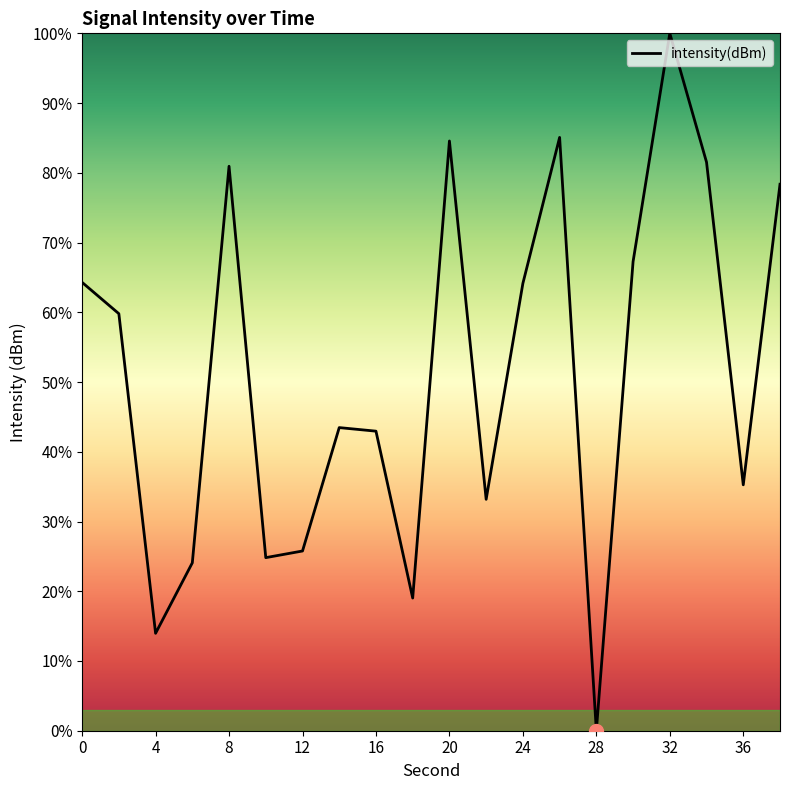

What is the difference between the maximum and minimum values?

100.0